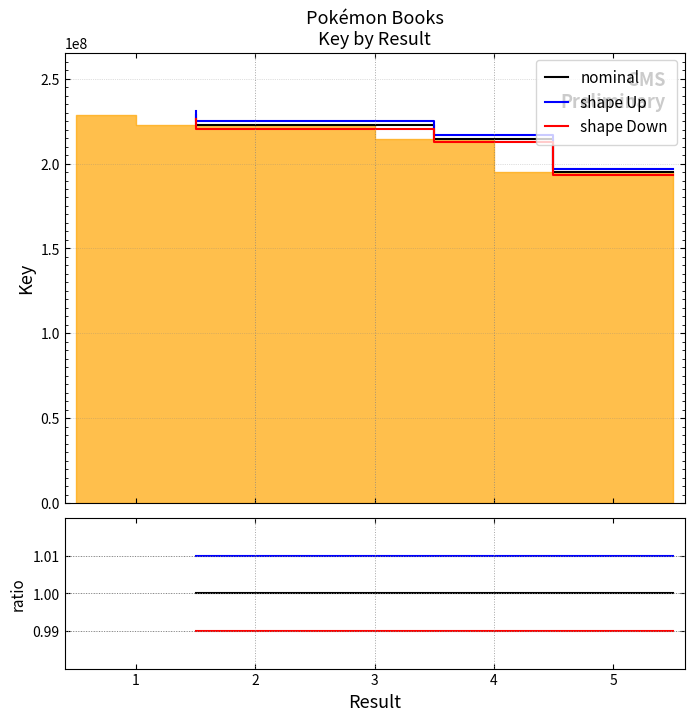

Does the chart have visible grid lines?

Yes